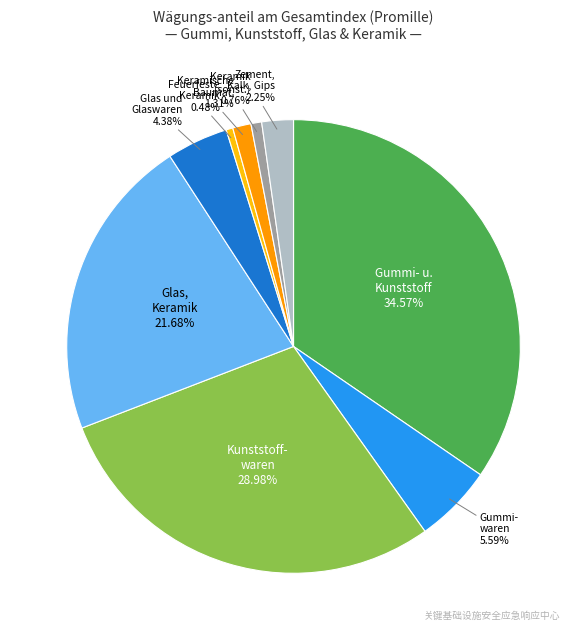

To the nearest percent, what is the average slice percentage?

11%